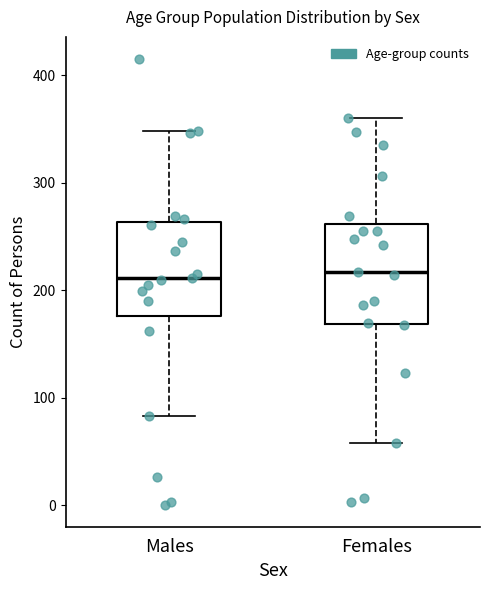

Reading left to right, read every box against the y-axis: the position of its median line, the range the box covers, and the ends of its whiskers. The values are not printed on the chart, so give them approximately, as read against the axis.

Males: median 210, box 180 to 260, whiskers 80 to 350
Females: median 220, box 170 to 260, whiskers 60 to 360